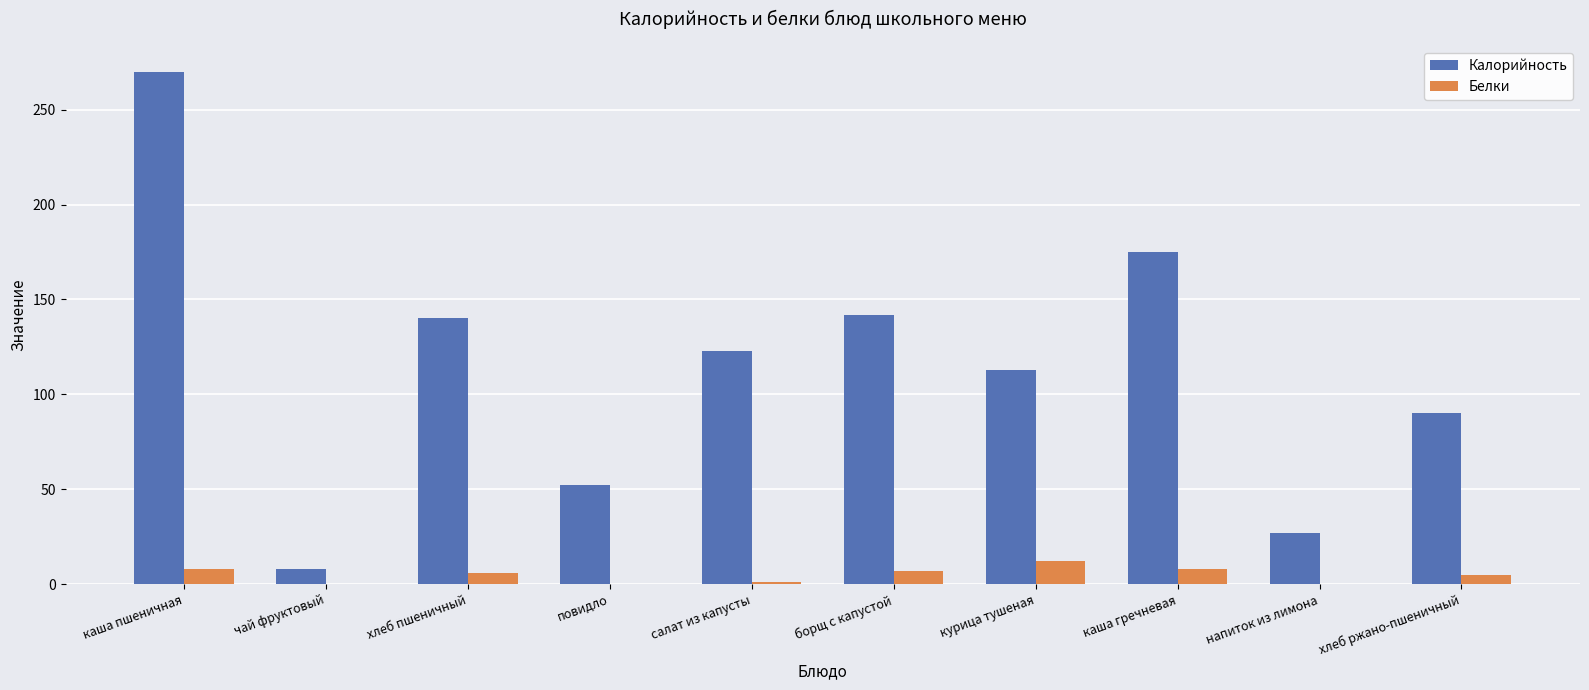

Which category has the highest value in the Белки series?

курица тушеная